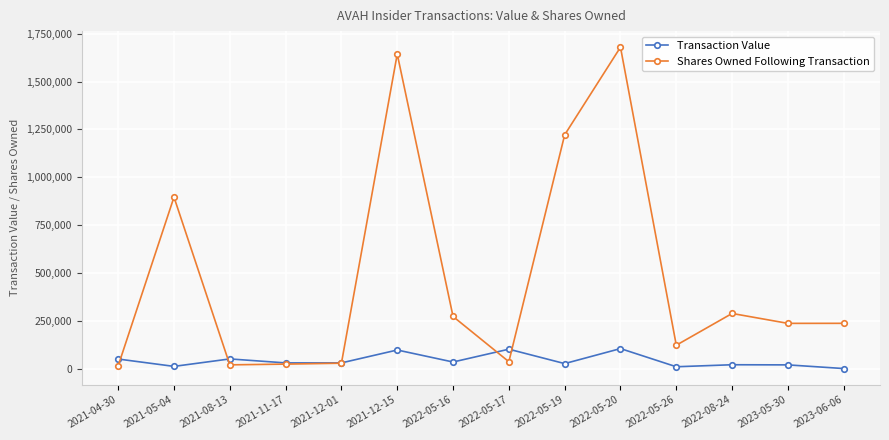

Rank the series at 2022-08-24 from lowest to highest value.

Transaction Value, Shares Owned Following Transaction